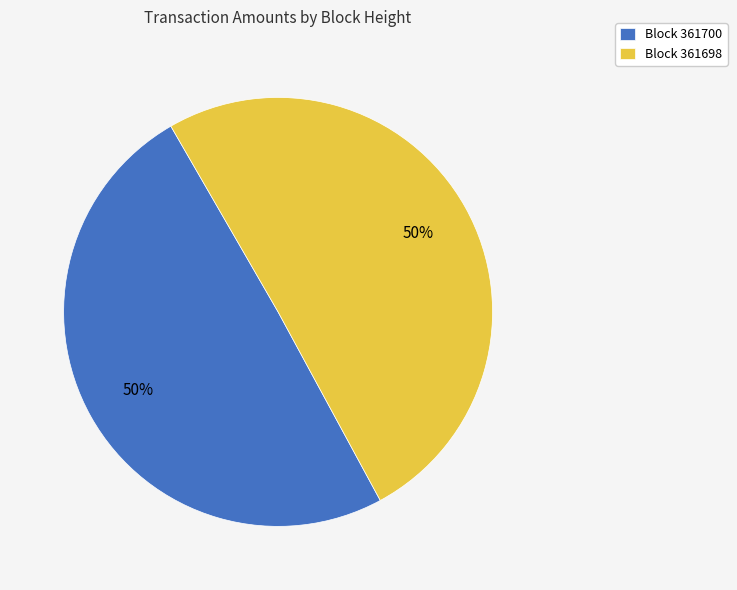

Approximately how many times larger is the value at Block 361698 compared to Block 361700?

1.0